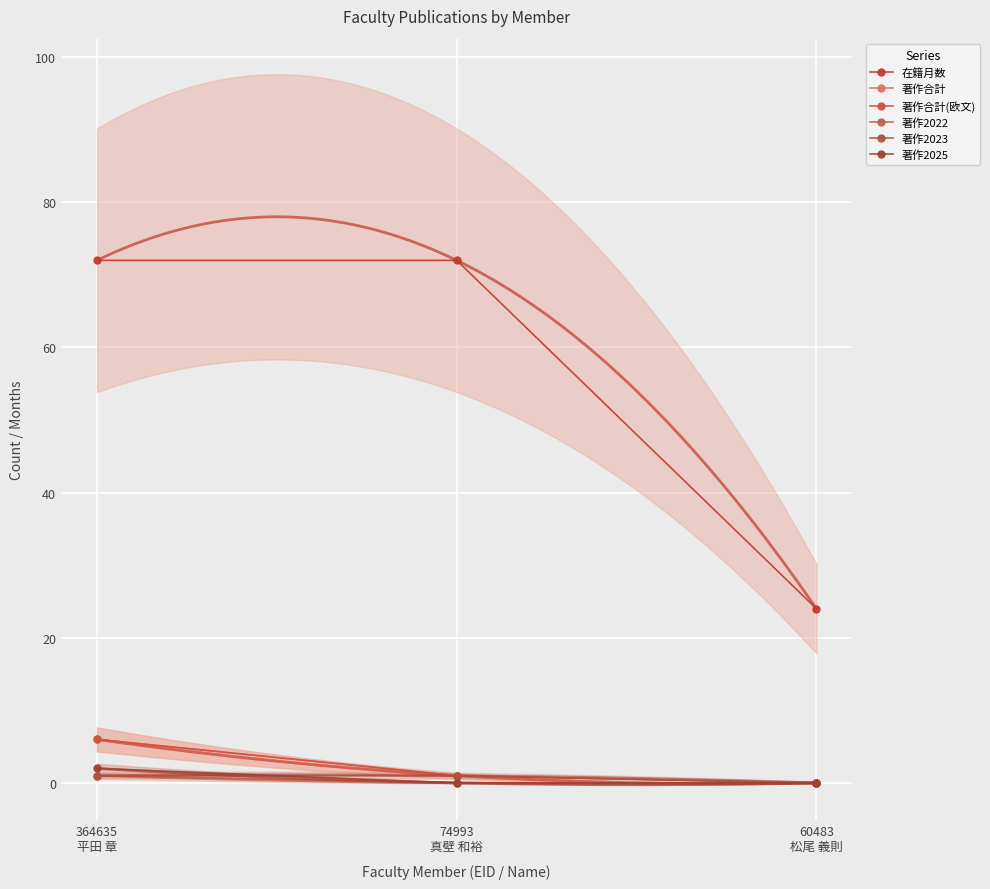

The value of 著作2025 at 60483
松尾 義則 is -1. True or false?

False